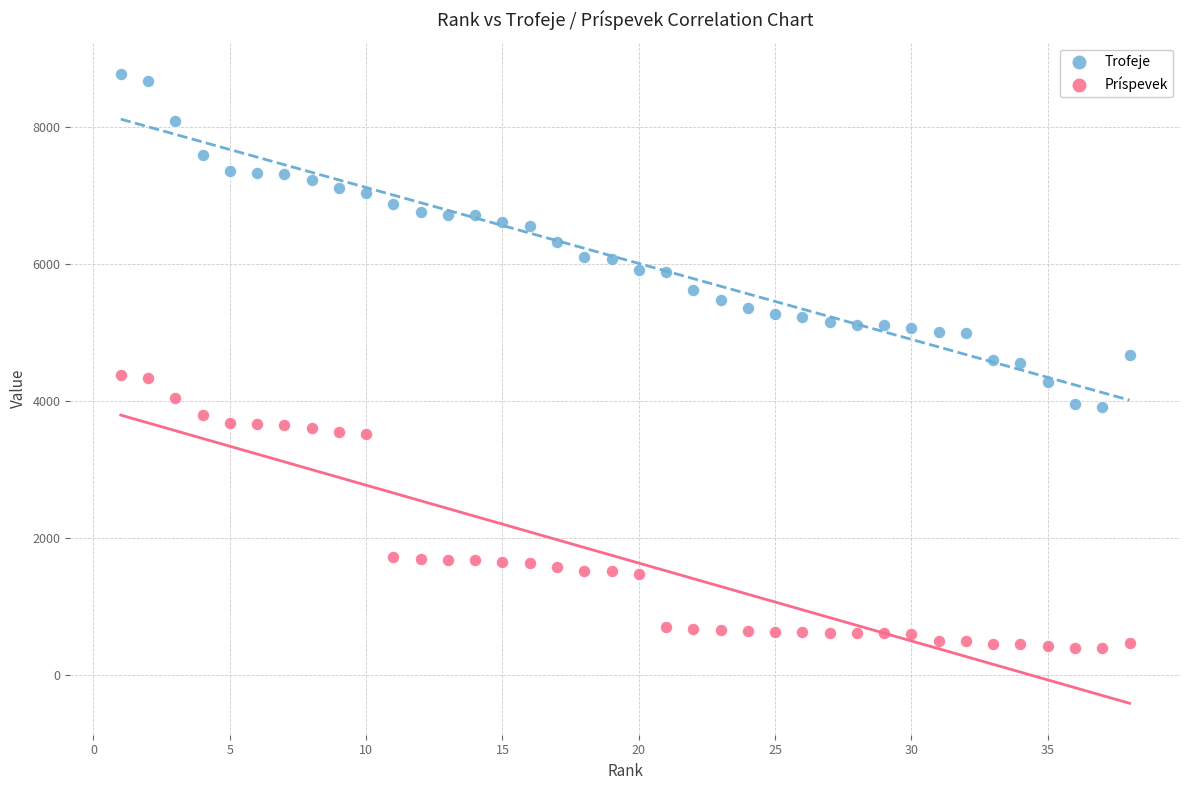

What are all the series names shown in the legend?

Trofeje, Príspevek